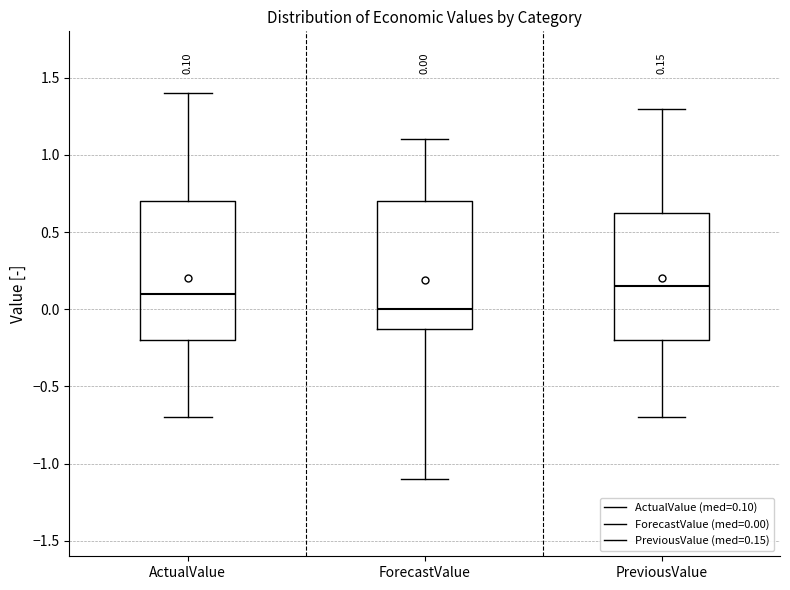

Which box's median line is the highest?

PreviousValue